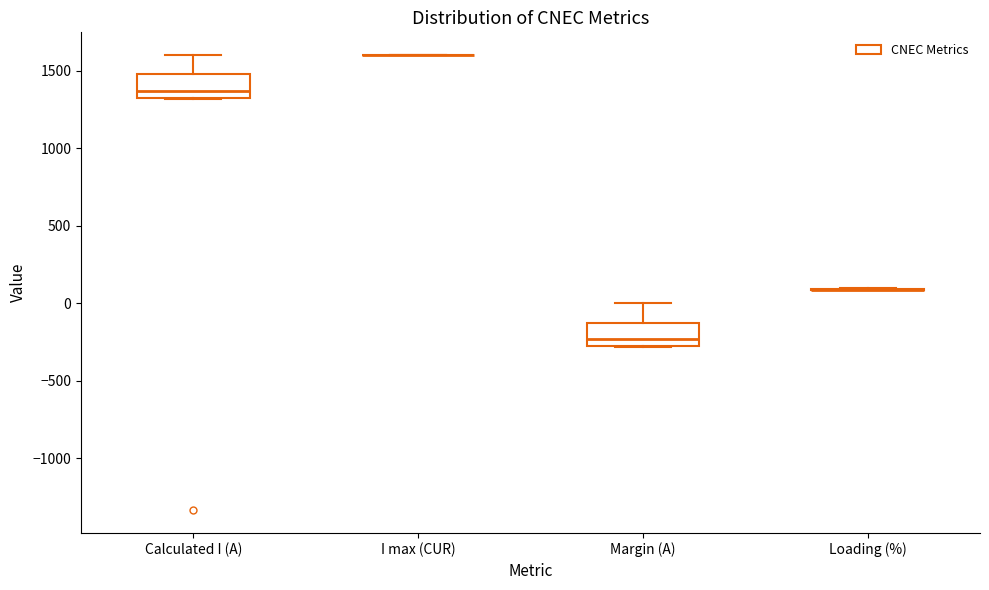

Where is the lower edge of the box for Margin (A) on the y-axis? The values are not printed on the chart, so give them approximately, as read against the axis.

-250